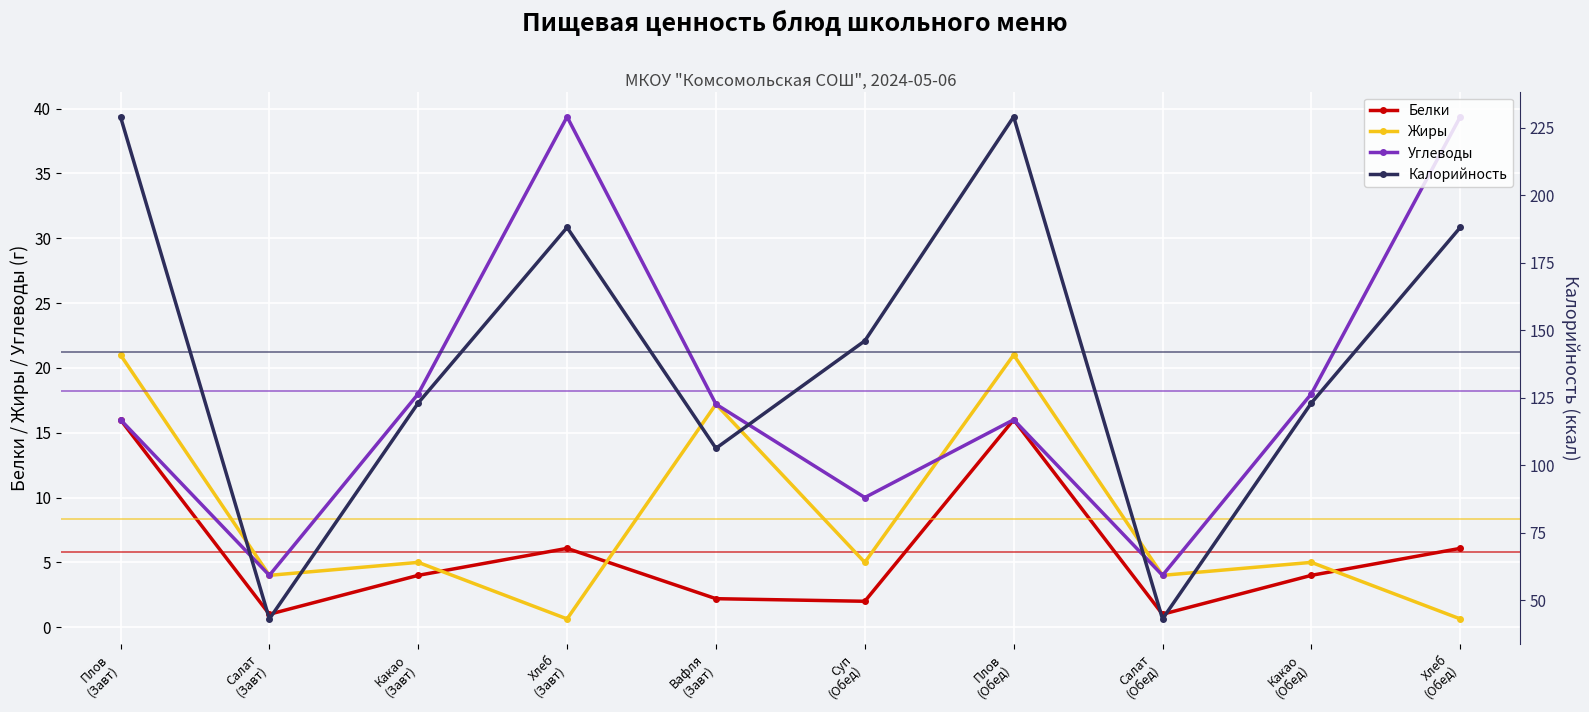

In Жиры, how many points are lower than both neighbors (excluding endpoints)?

4